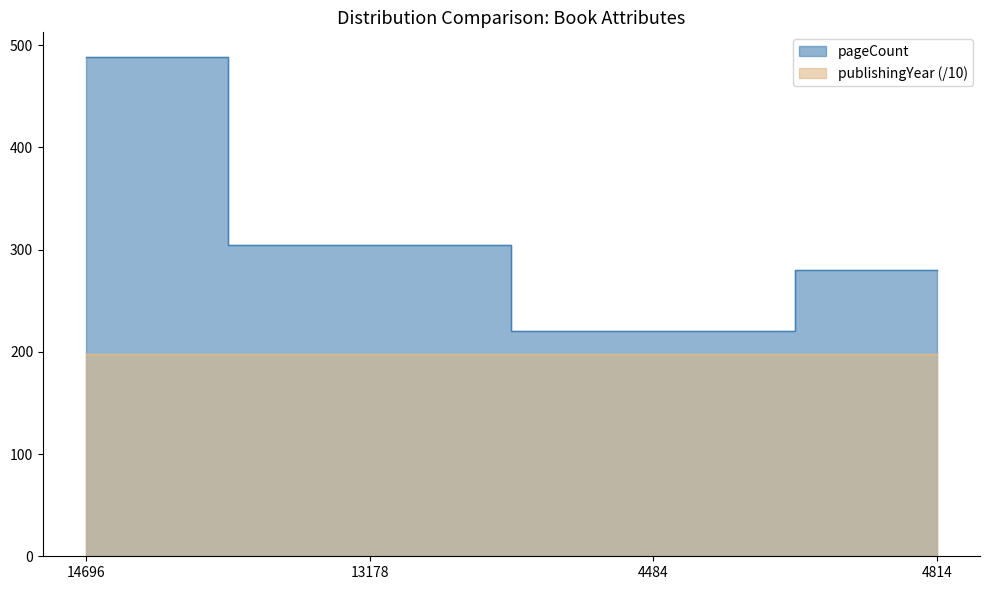

Approximately how many times larger is the value at 4814 compared to 14696?

0.6